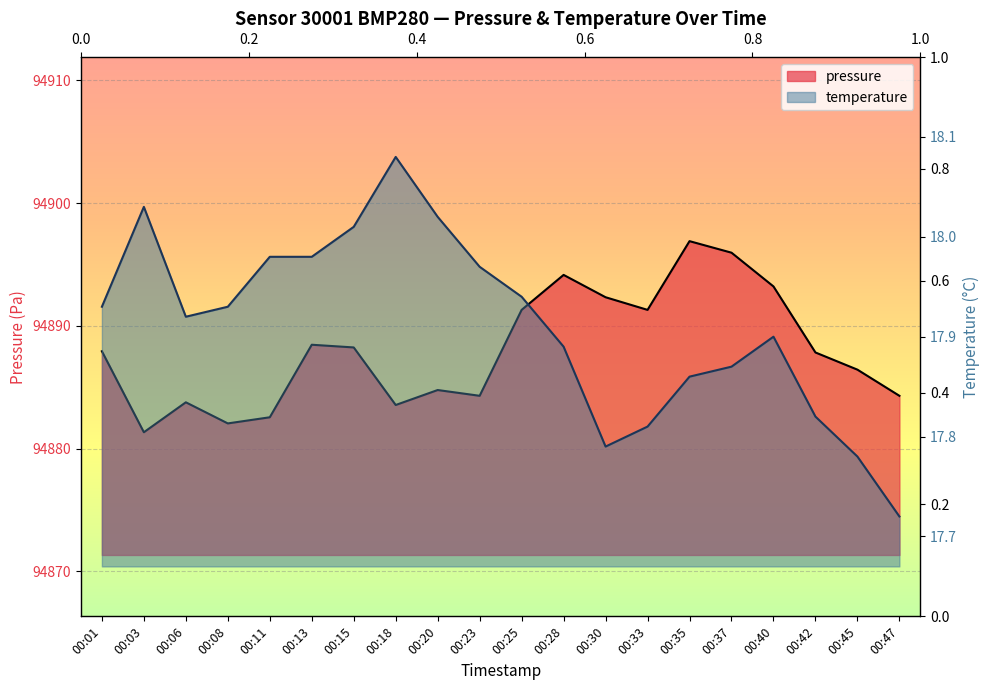

True or false: temperature has a value of 10.3 at 00:30.

False